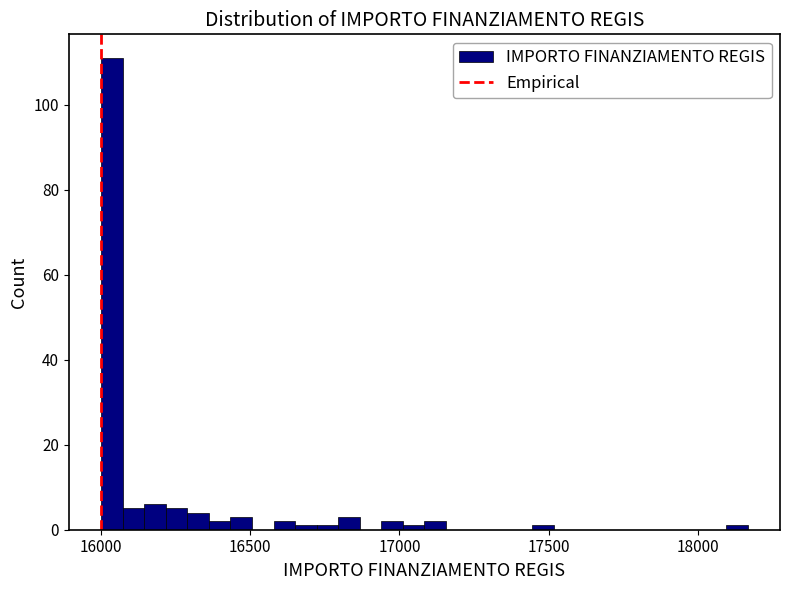

Read against the x-axis, roughly where is the centre of the tallest bar?

16050